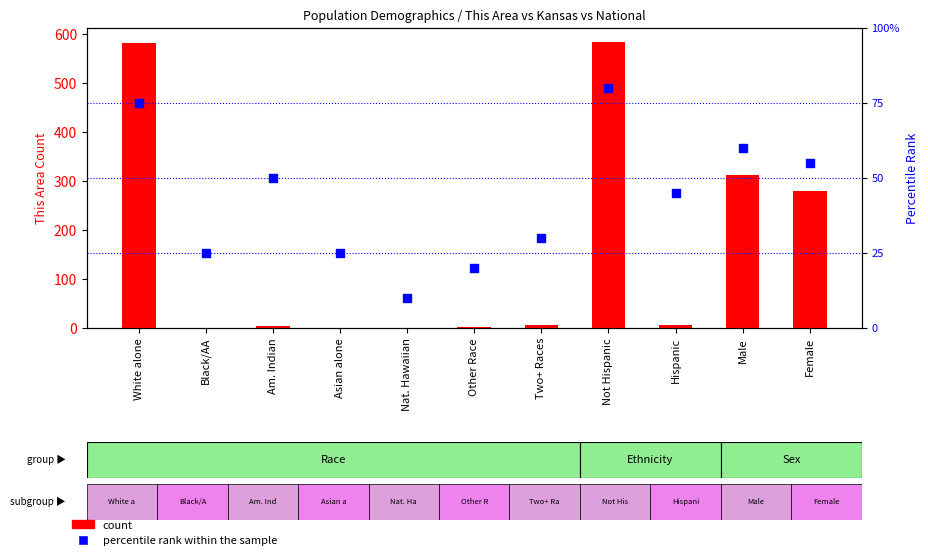

Which series contains the highest Y value?

count